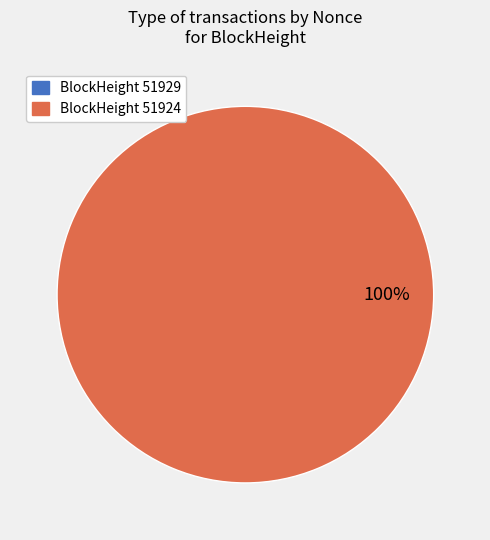

To the nearest percent, what is the difference between the largest and smallest slice percentages?

100%